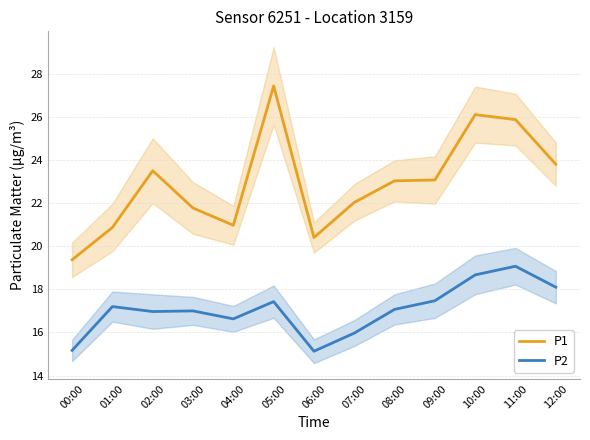

Reading left to right, extract all data points from this chart.

P1: 00:00=19.4	01:00=20.9	02:00=23.5	03:00=21.8	04:00=21.0	05:00=27.4	06:00=20.4	07:00=22.0	08:00=23.0	09:00=23.1	10:00=26.1	11:00=25.9	12:00=23.8
P2: 00:00=15.2	01:00=17.2	02:00=17.0	03:00=17.0	04:00=16.6	05:00=17.4	06:00=15.1	07:00=16.0	08:00=17.1	09:00=17.5	10:00=18.7	11:00=19.1	12:00=18.1